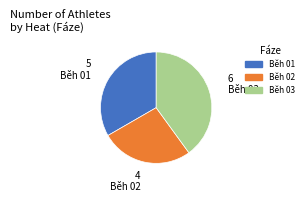

Combined, do Běh 03 and Běh 02 account for over 50%?

Yes